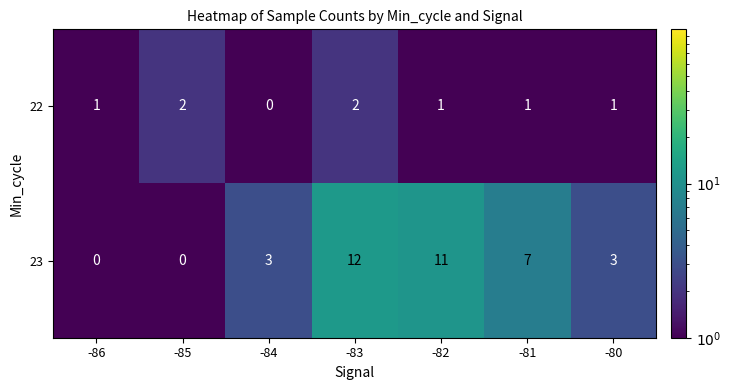

Count the 22 values in the range 1 to 2.

6